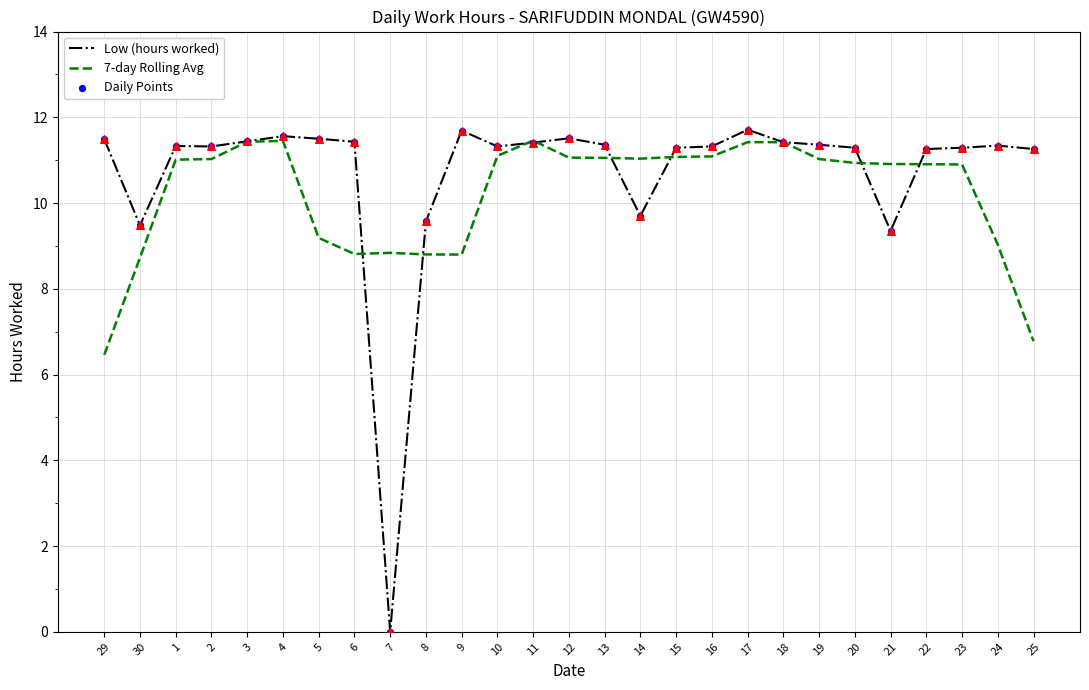

Which series changed the most between 9 and 12?

7-day Rolling Avg